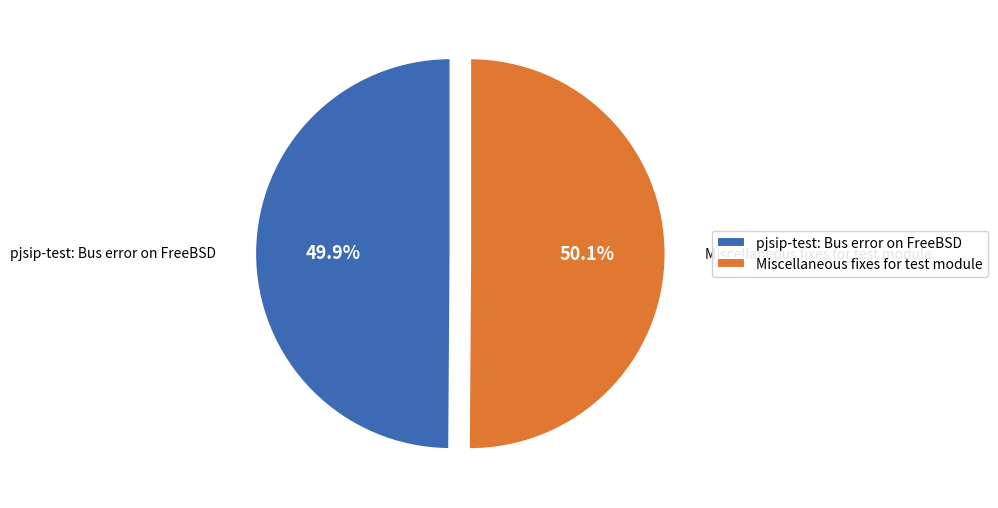

What percentage is the Miscellaneous fixes for test module slice, to the nearest percent?

50%